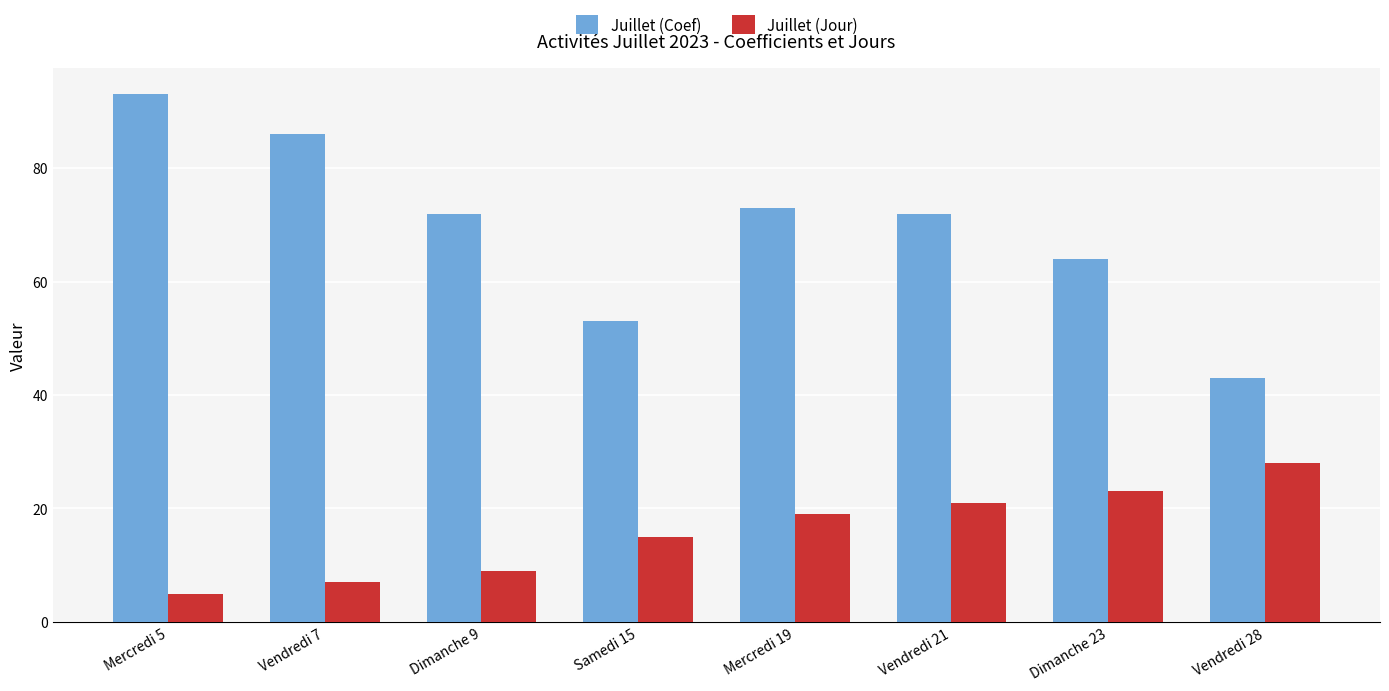

What is the difference between the maximum and second lowest values in the Juillet (Jour) series?

21